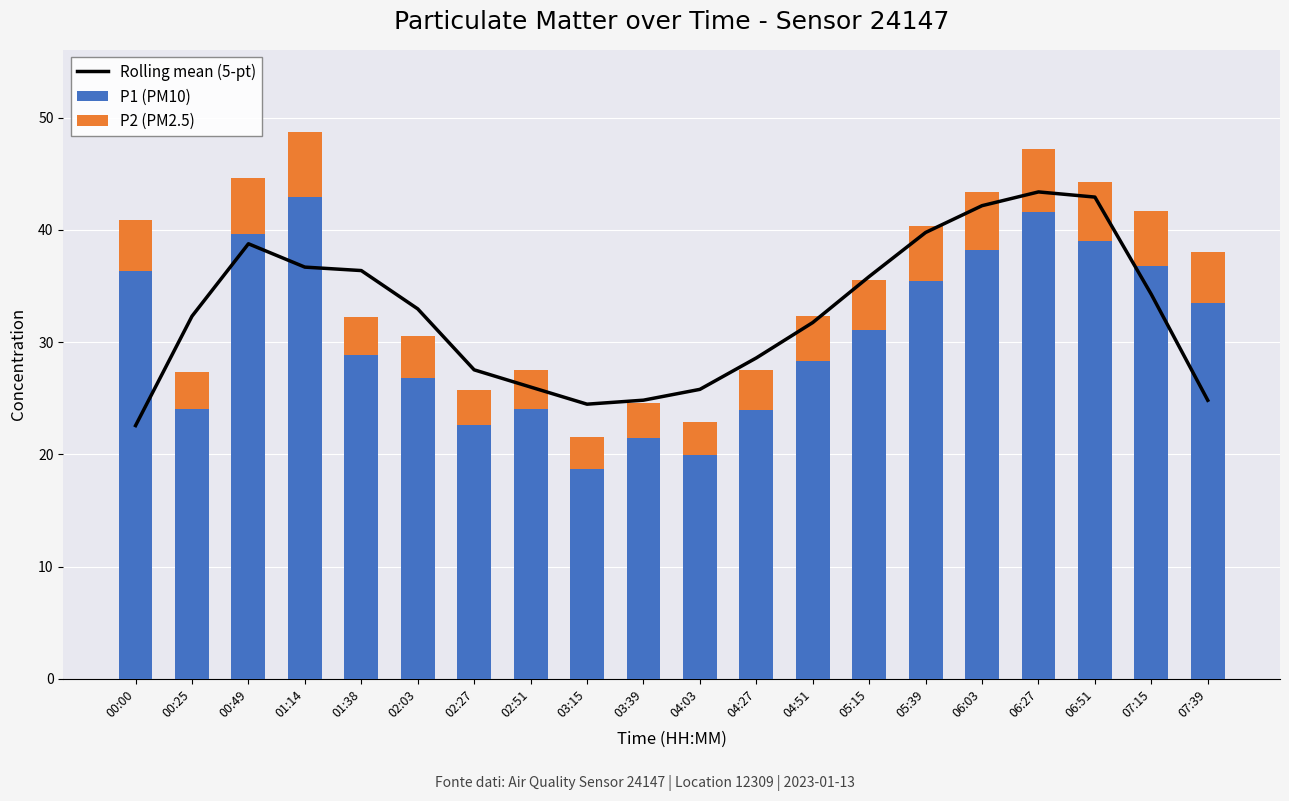

Between 01:38 and 06:51, which is larger?

06:51